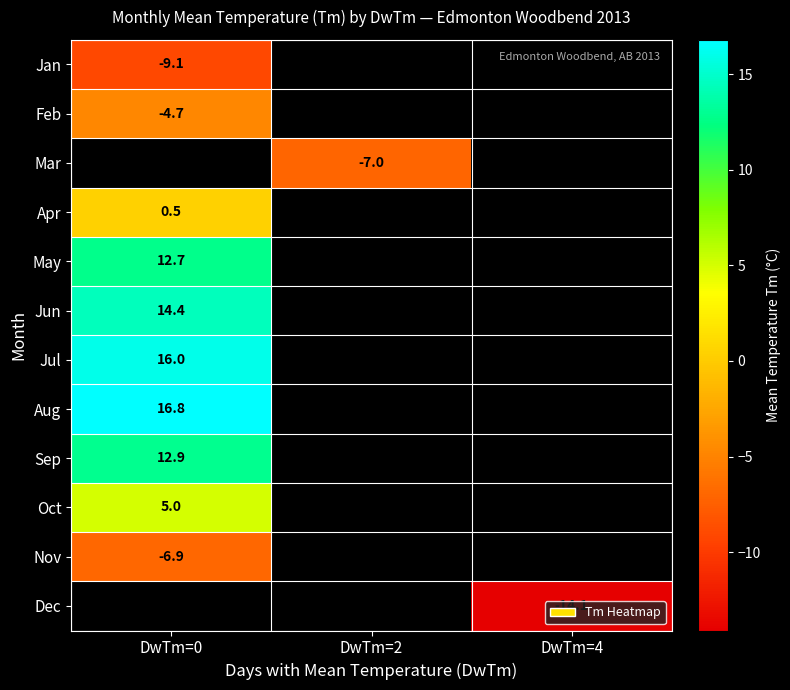

What is the lowest value of the row_0 series?

-9.1